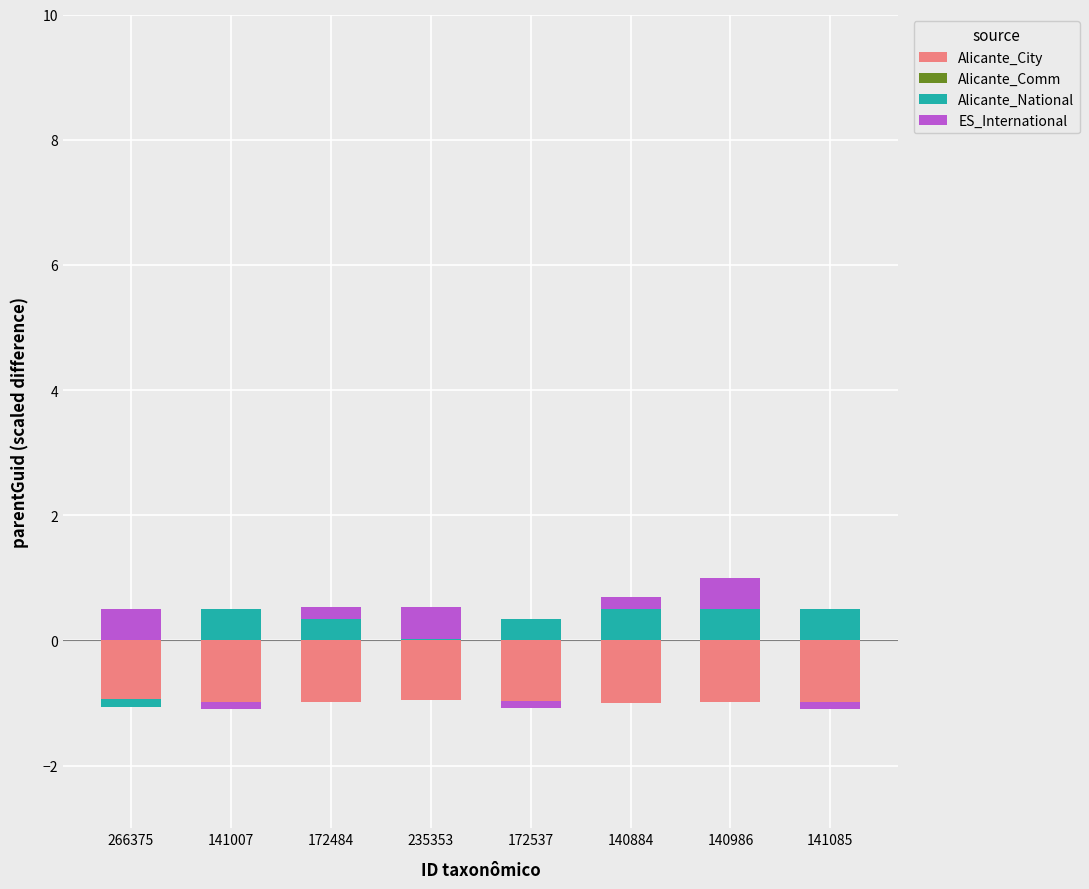

Which series has the largest total across all categories?

Alicante_National